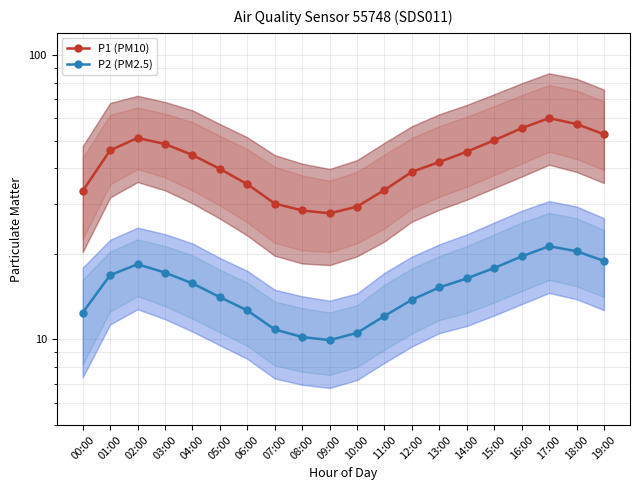

Which category has the highest value across all series?

17:00